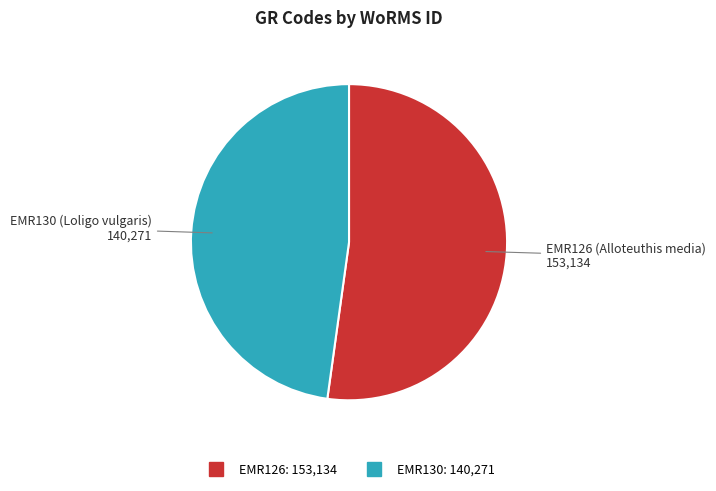

Combined, do EMR126 and EMR130 account for over 50%?

Yes